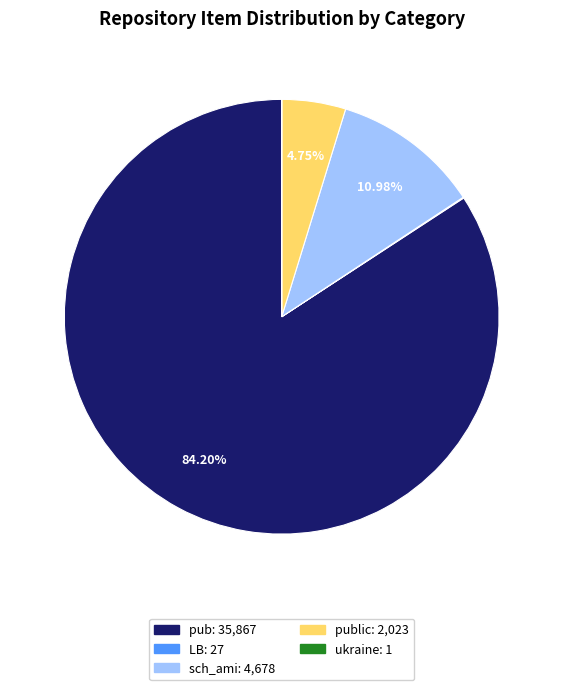

Is there any slice that represents more than half of the pie?

Yes